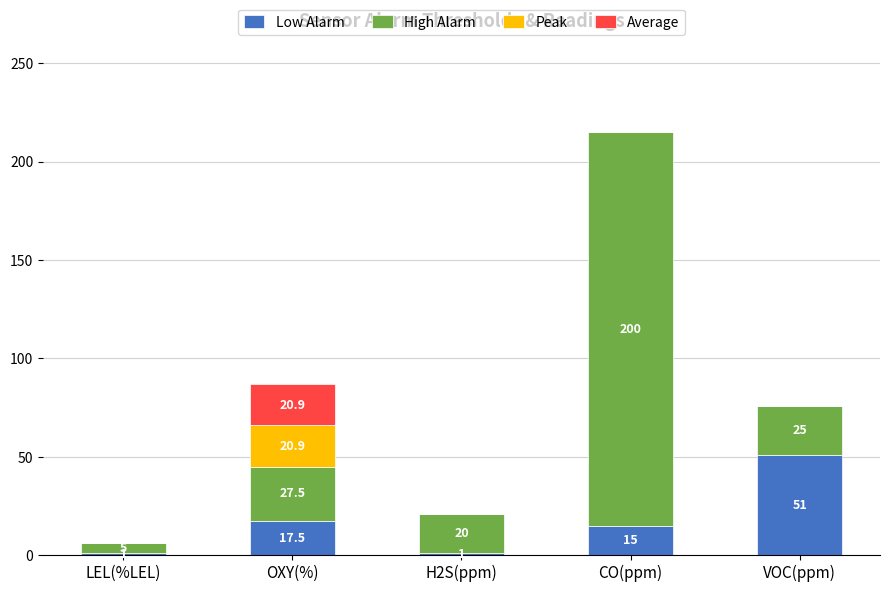

Reading left to right, list the values for the Low Alarm series.

LEL(%LEL)=1.0	OXY(%)=17.5	H2S(ppm)=1.0	CO(ppm)=15.0	VOC(ppm)=51.0